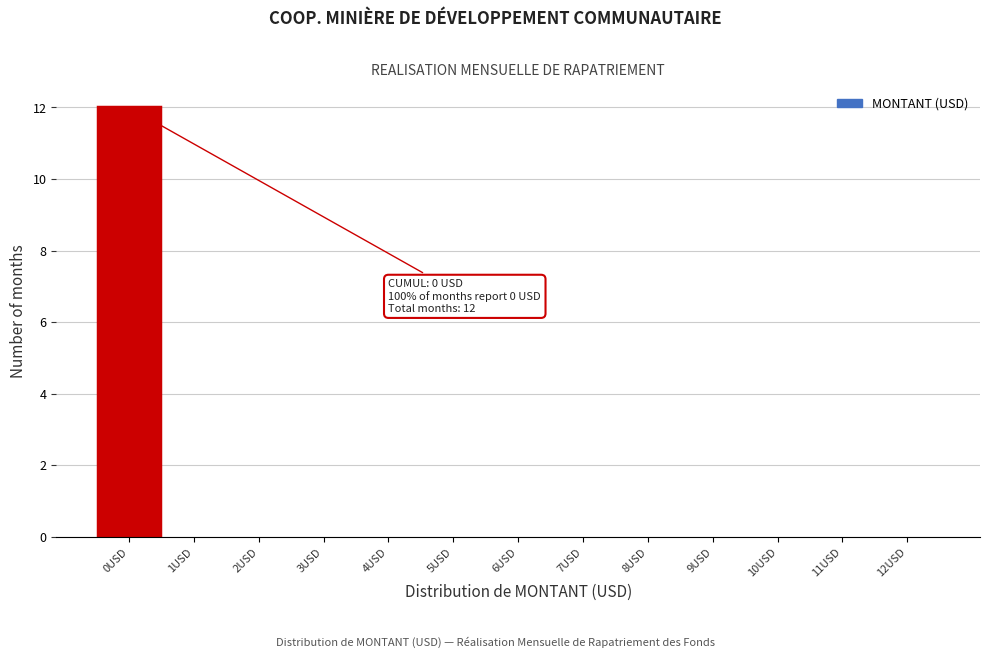

Over which range of the x-axis is the bar tallest?

-0.5 to 0.5